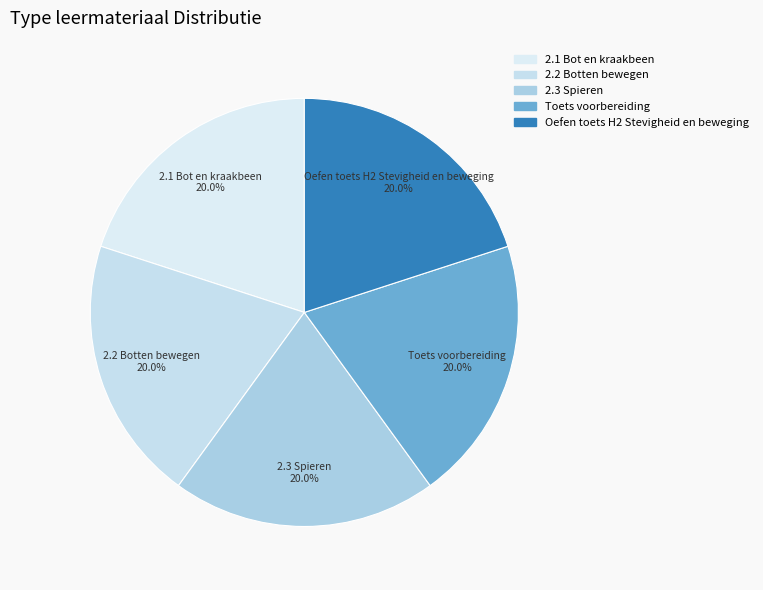

Approximately how many times larger is the value at 2.1 Bot en kraakbeen compared to 2.2 Botten bewegen?

1.0